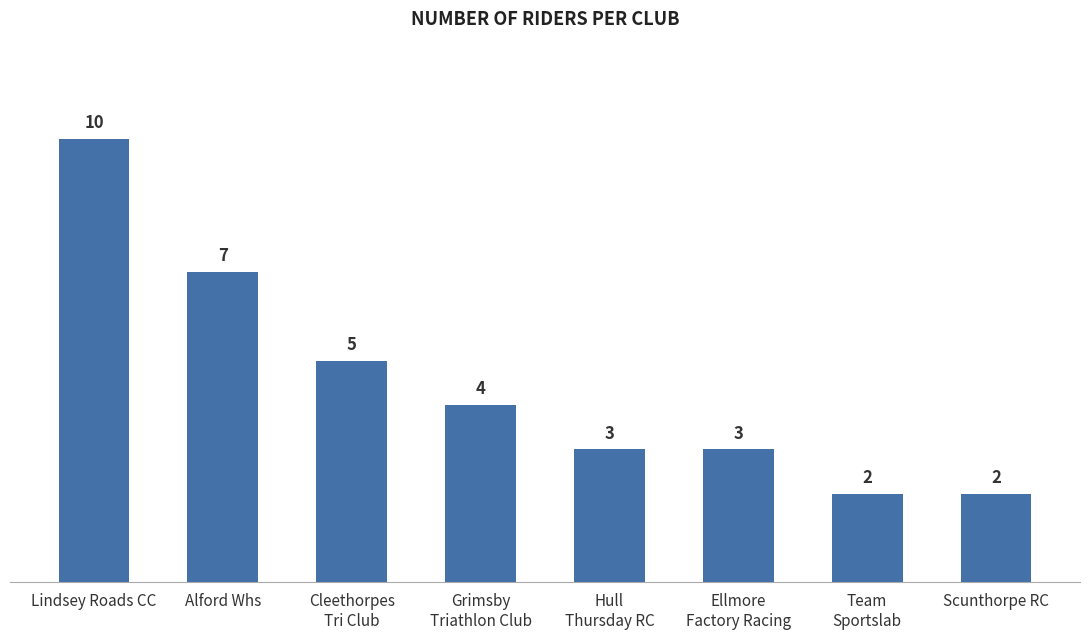

What is the ratio of the value at Team
Sportslab to the value at Grimsby
Triathlon Club?

0.5